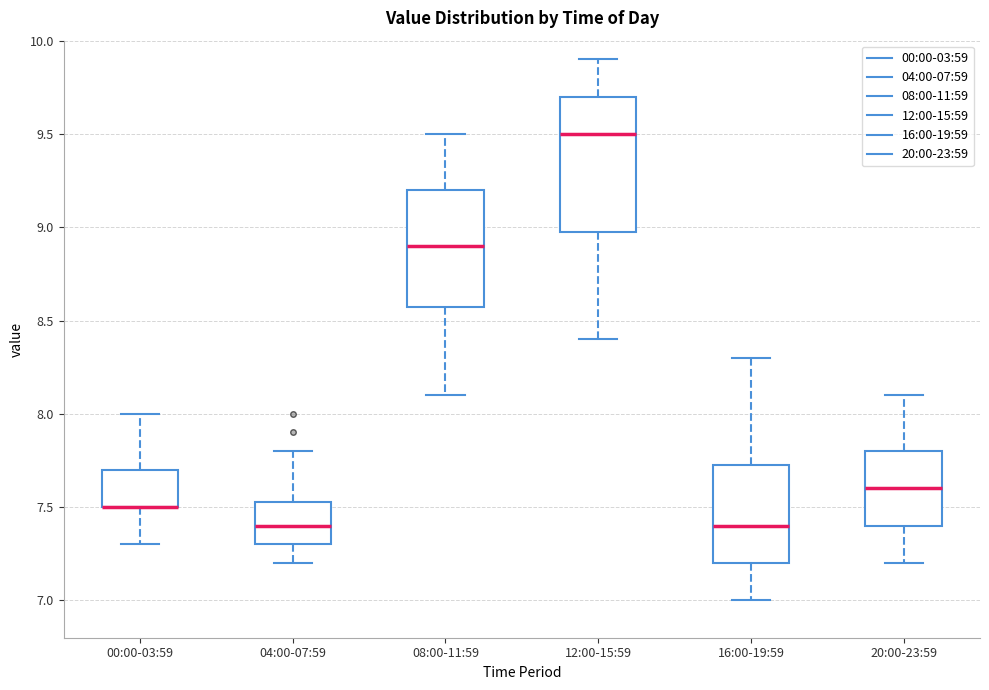

Comparing the boxes themselves (not the whiskers), which one is the tallest?

12:00-15:59